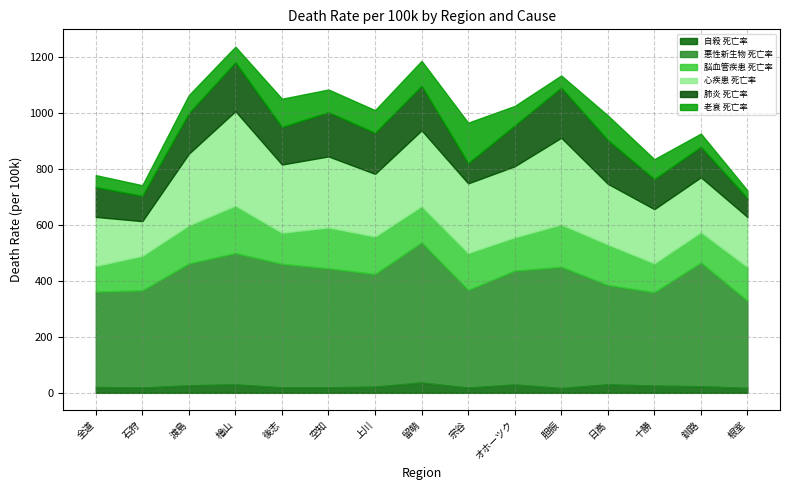

Where does the 肺炎 死亡率 series first go above 145?

渡島